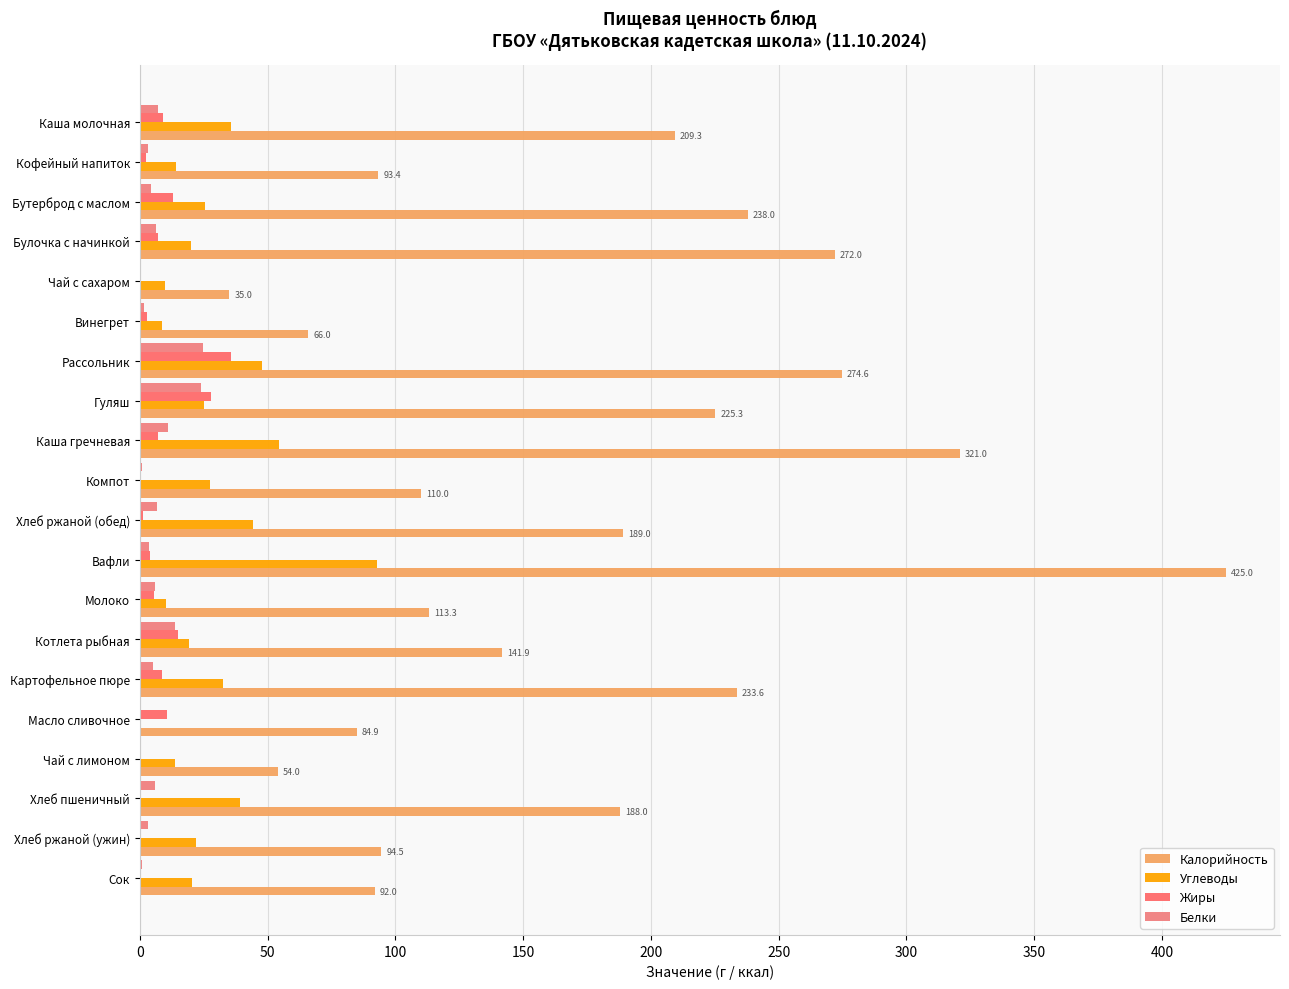

How many values in the Углеводы series exceed 25?

10